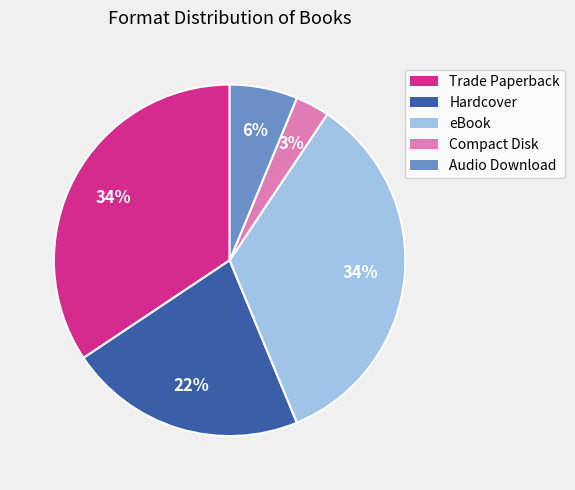

What is the ratio of the value at Audio Download to the value at Hardcover?

0.3